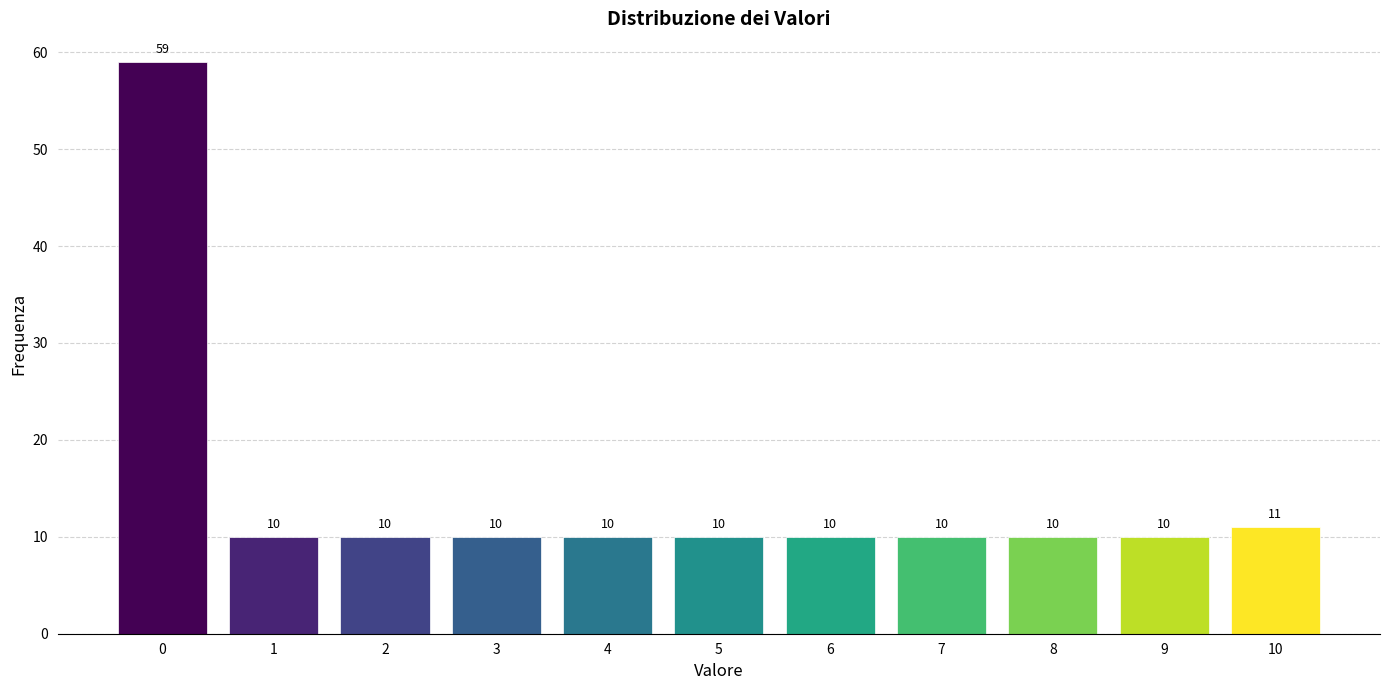

Reading left to right, list all the values displayed in this chart.

59	10	10	10	10	10	10	10	10	10	11